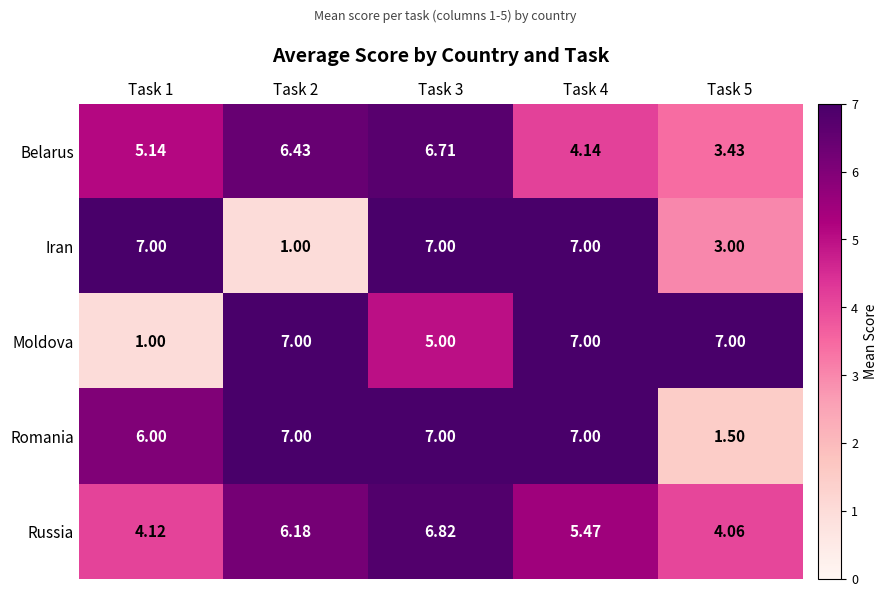

Which series has the largest total across all categories?

Romania